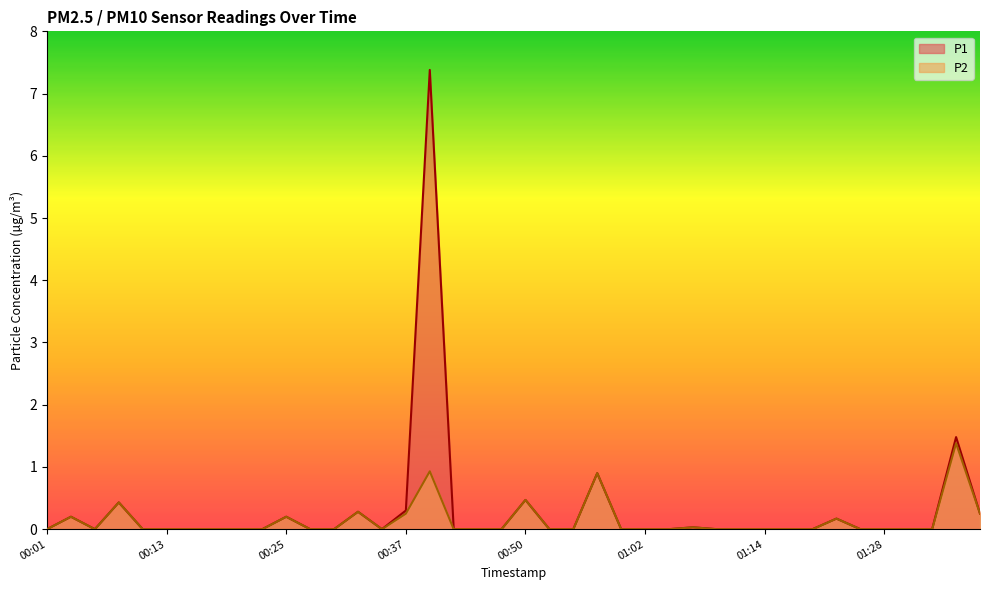

Rank the categories by P2 value from lowest to highest.

00:01, 00:06, 00:11, 00:13, 00:16, 00:18, 00:20, 00:23, 00:28, 00:30, 00:35, 00:42, 00:45, 00:47, 00:52, 00:54, 00:59, 01:02, 01:04, 01:09, 01:12, 01:14, 01:16, 01:19, 01:25, 01:28, 01:30, 01:33, 01:07, 01:22, 00:03, 00:25, 00:37, 01:38, 00:33, 00:08, 00:50, 00:57, 00:40, 01:35